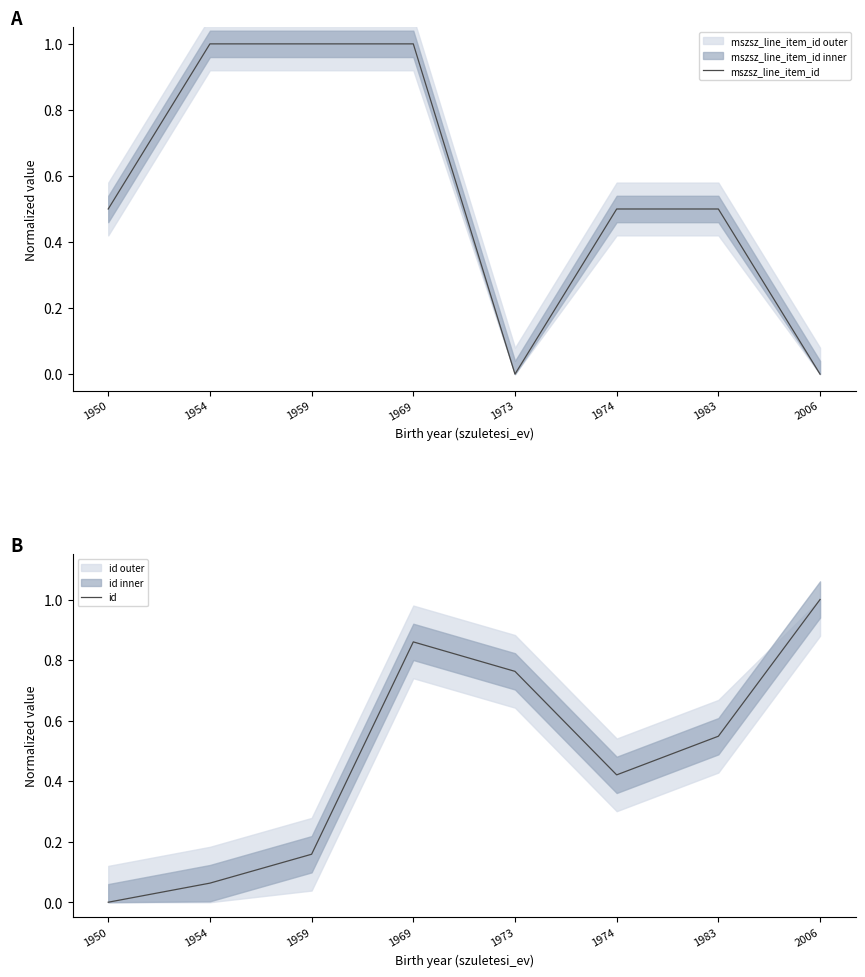

How many lines are shown in the chart?

2